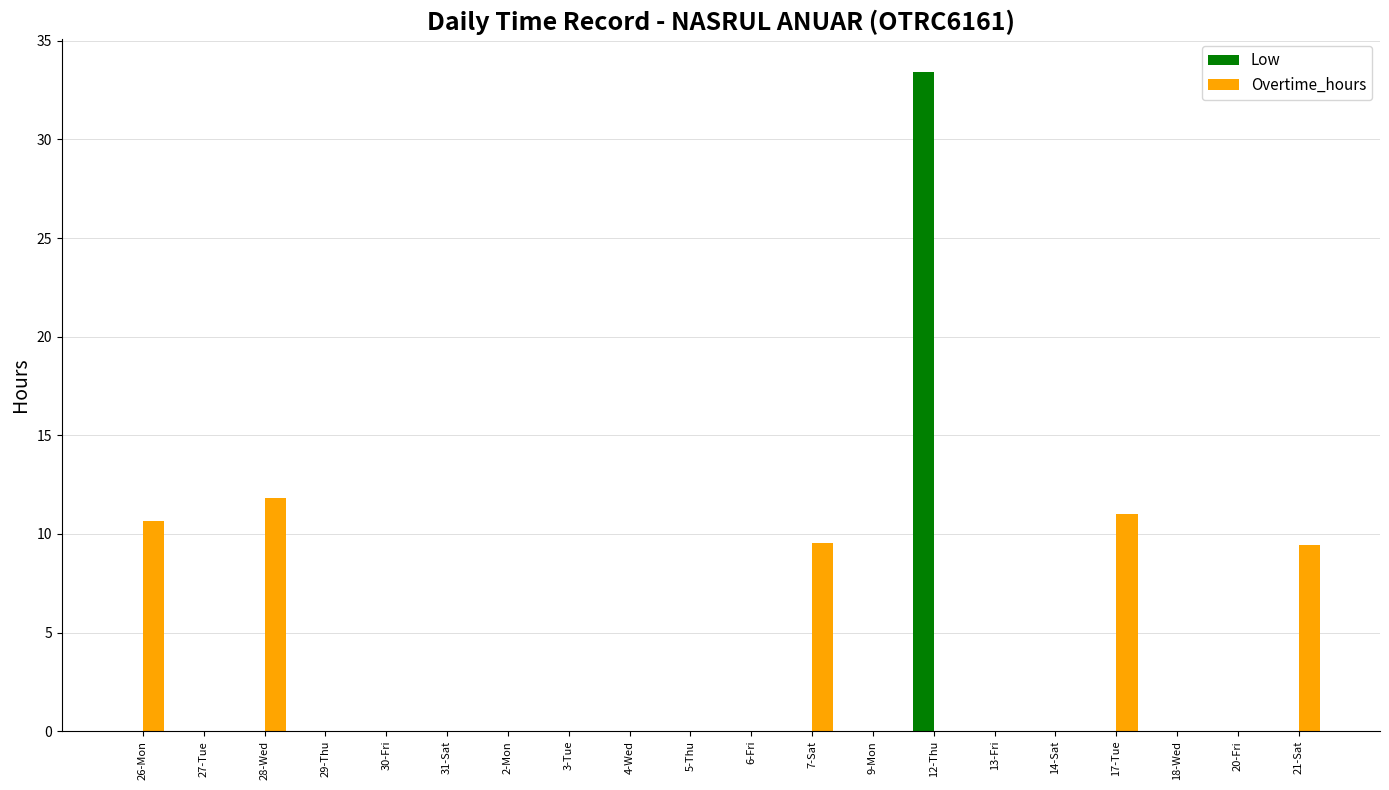

How many data points does each series have?

20